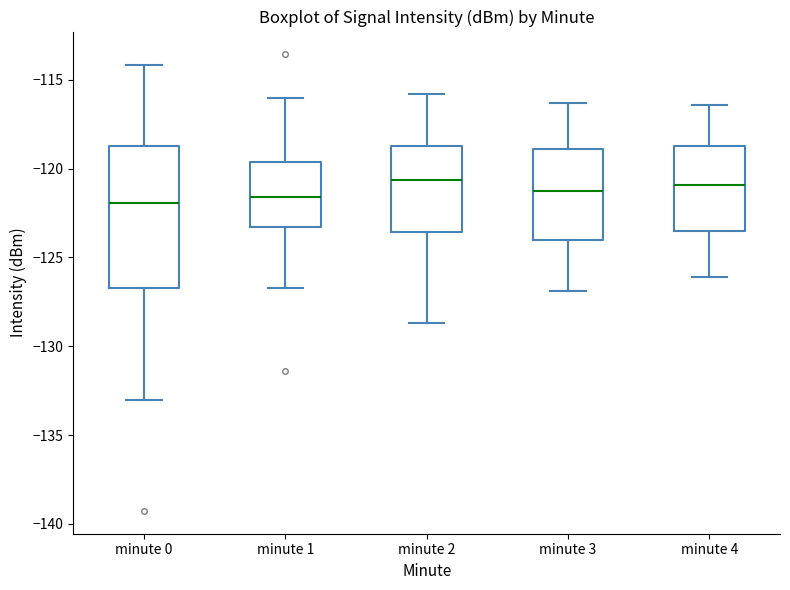

Where is the lower edge of the box for minute 1 on the y-axis? The values are not printed on the chart, so give them approximately, as read against the axis.

-123.5